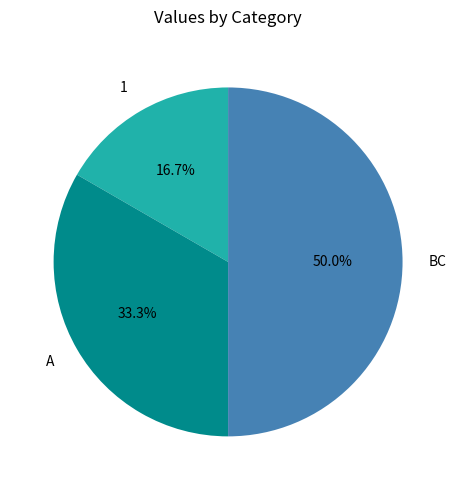

Which category has the smallest portion of the pie?

1